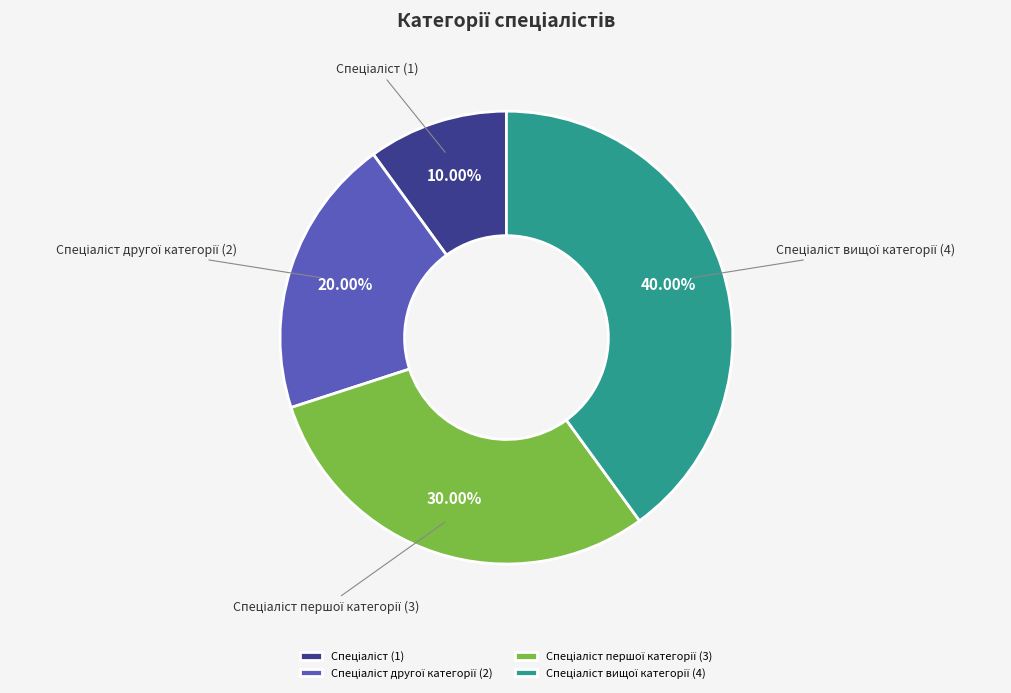

How many segments does this pie chart have?

4